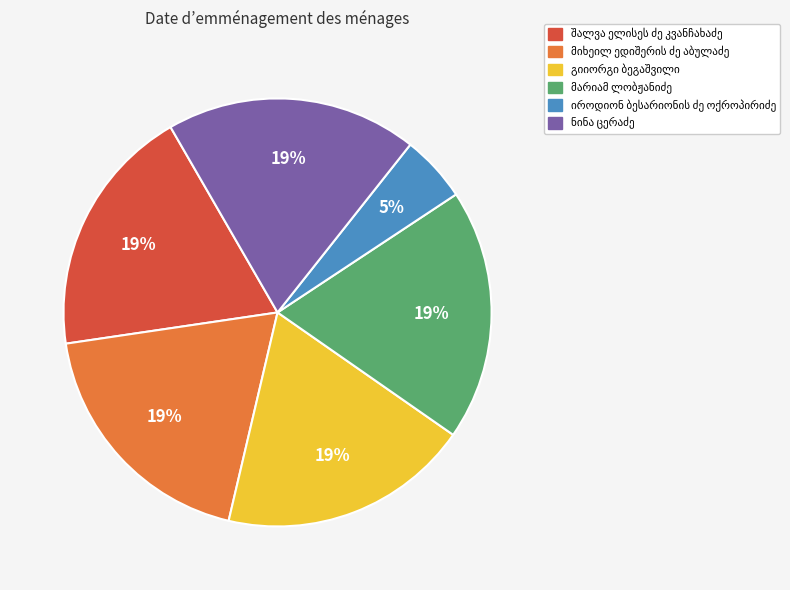

Count the number of slices in the pie.

6